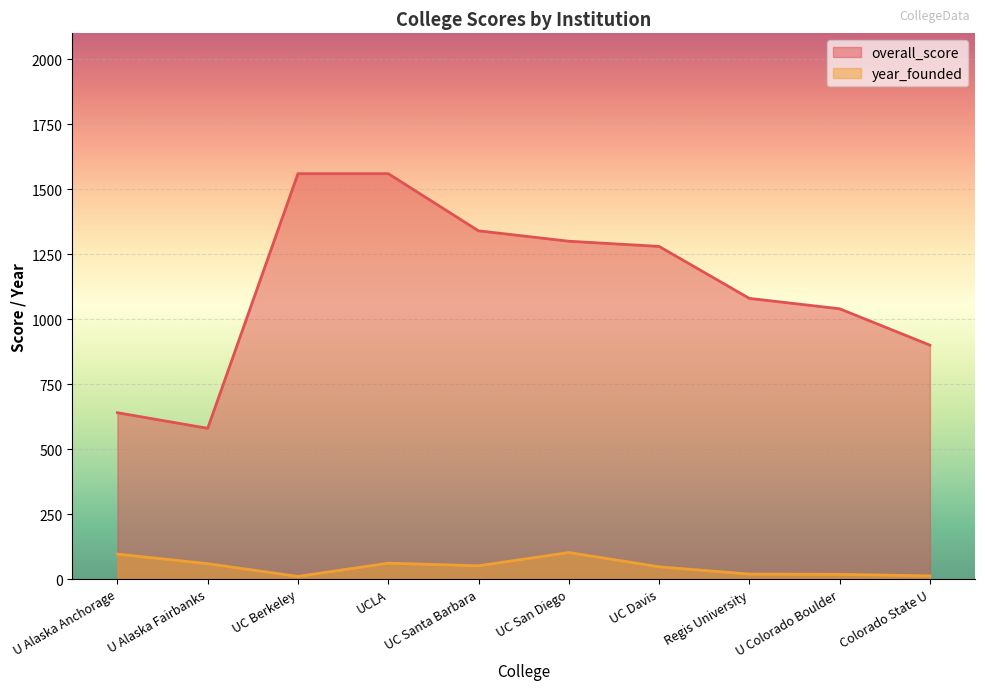

Where is the first local maximum for year_founded?

UCLA